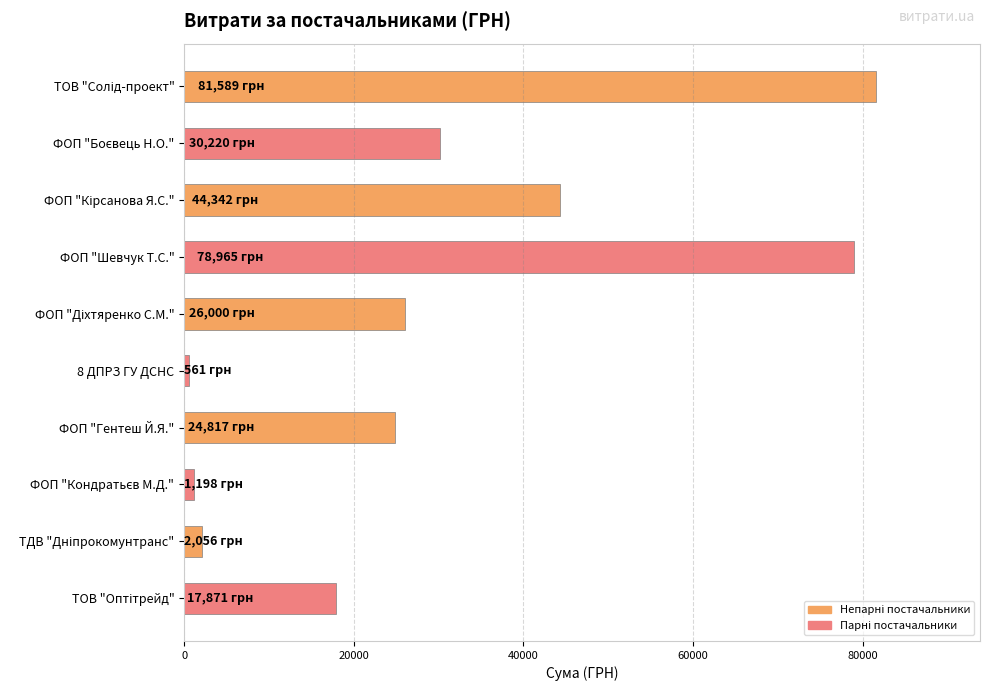

Count the number of categories in the chart.

10